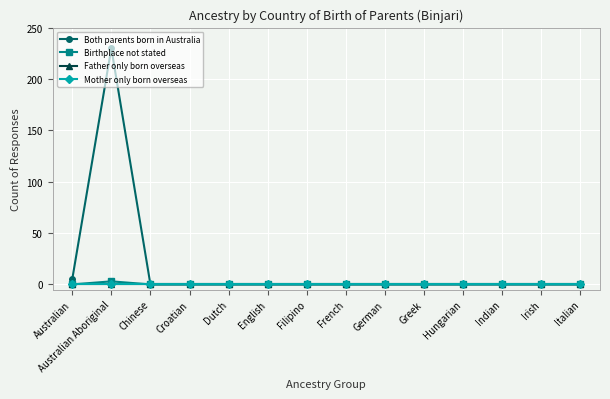

Is this an area chart (filled region under the line)?

No